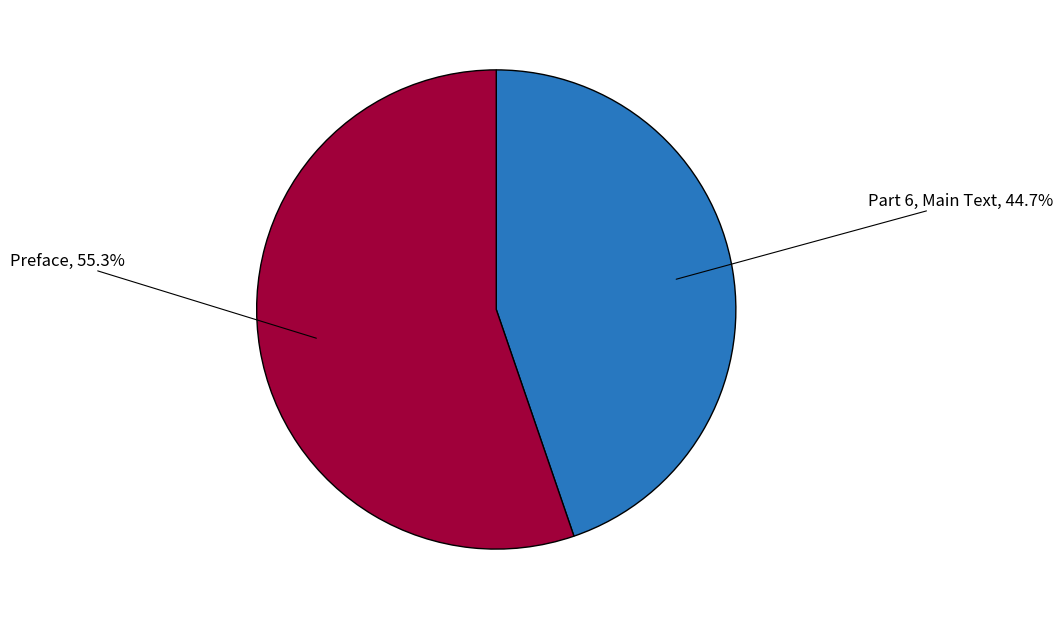

Does any single category account for the majority?

Yes